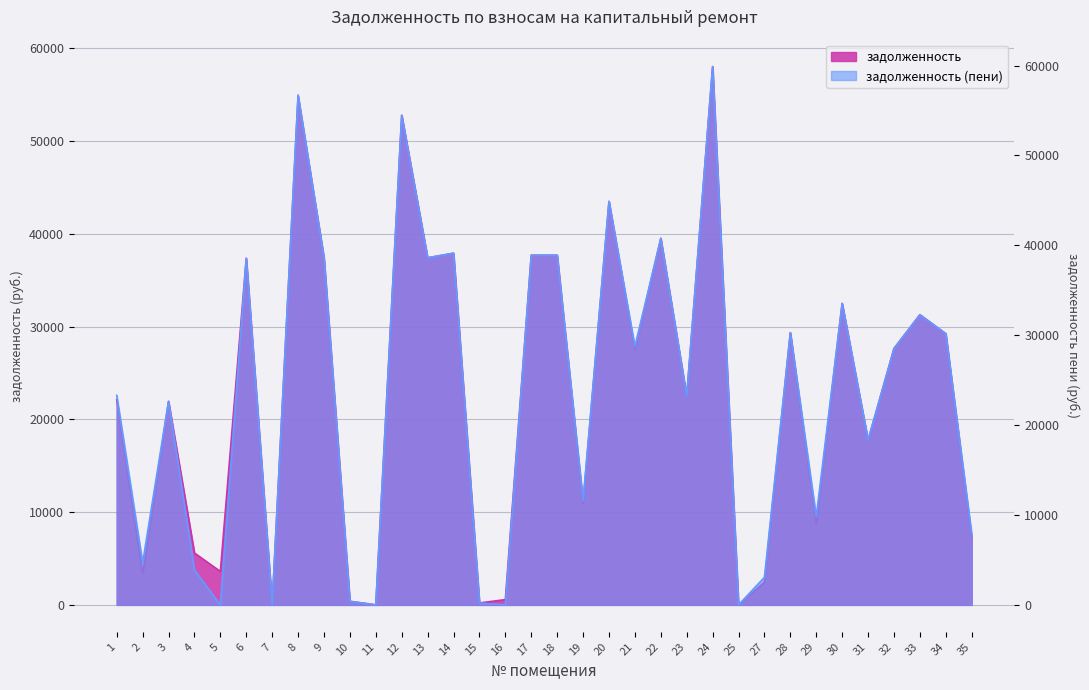

After their last crossing, which series has the higher values: задолженность or задолженность (пени)?

задолженность (пени)